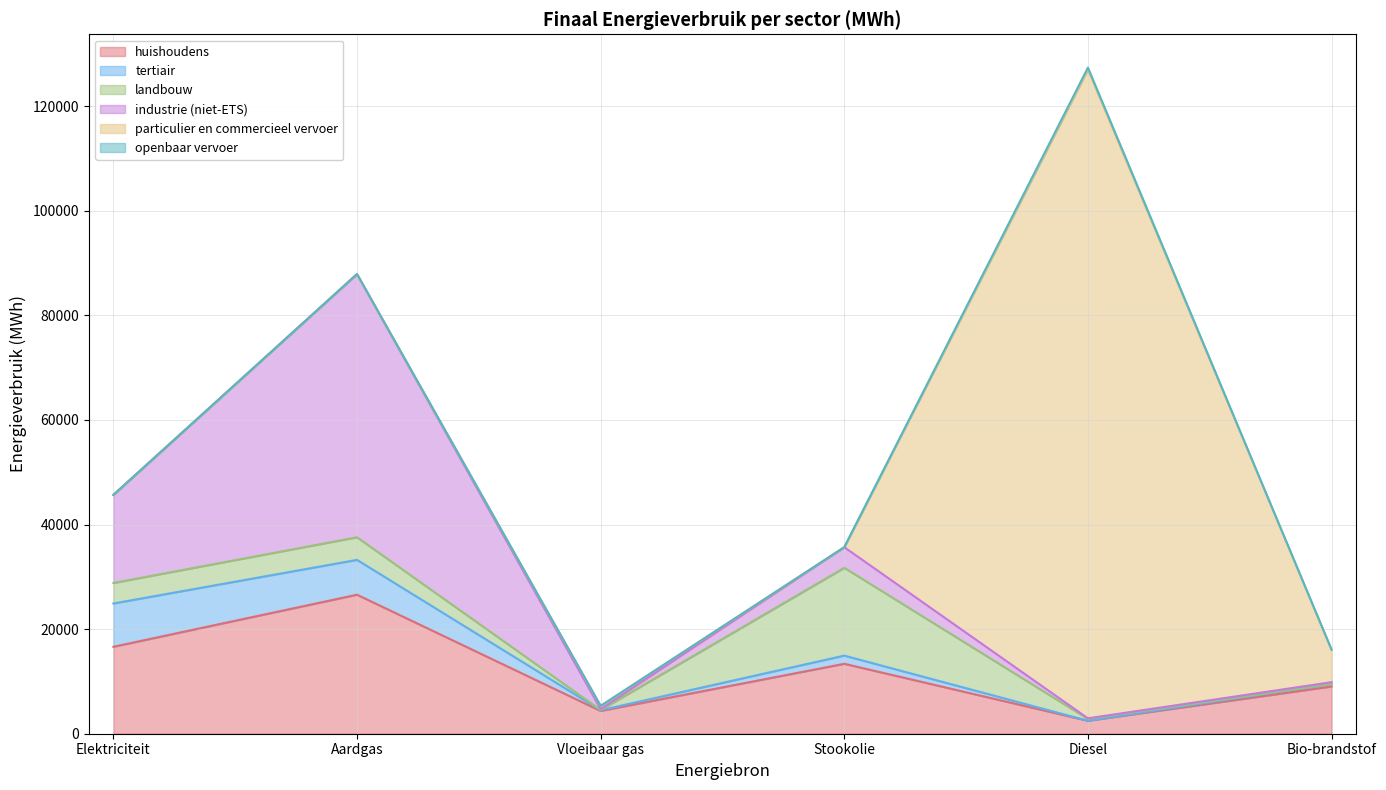

Where is industrie (niet-ETS) nearest to the value 25221?

Elektriciteit